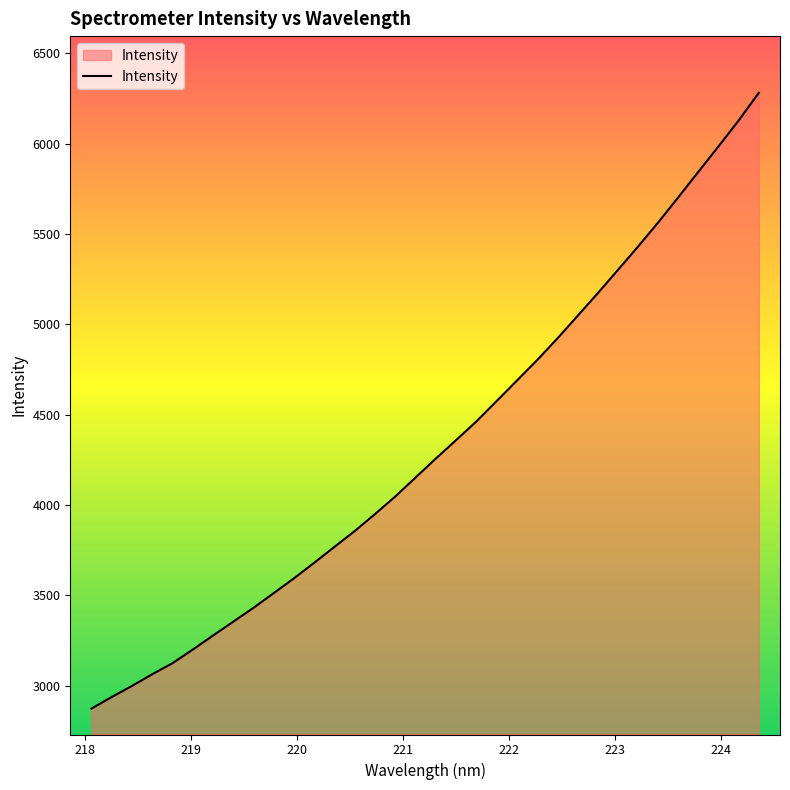

What is the difference between the maximum and minimum values?

3409.5